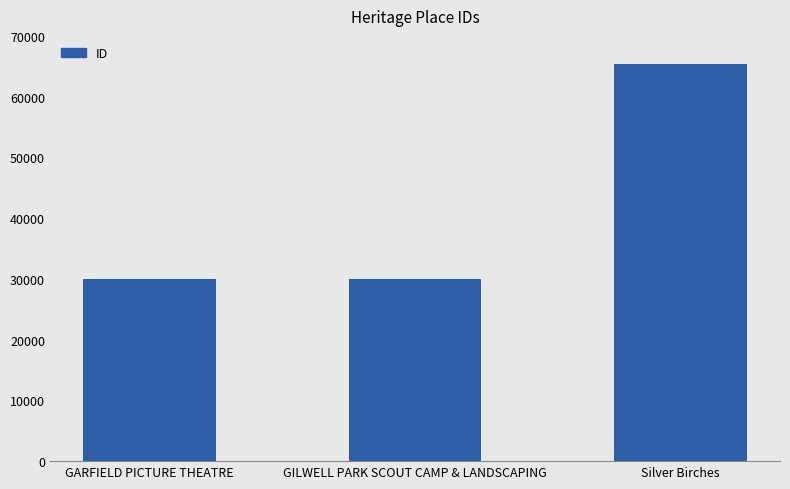

Which category has the highest value across all series?

Silver Birches